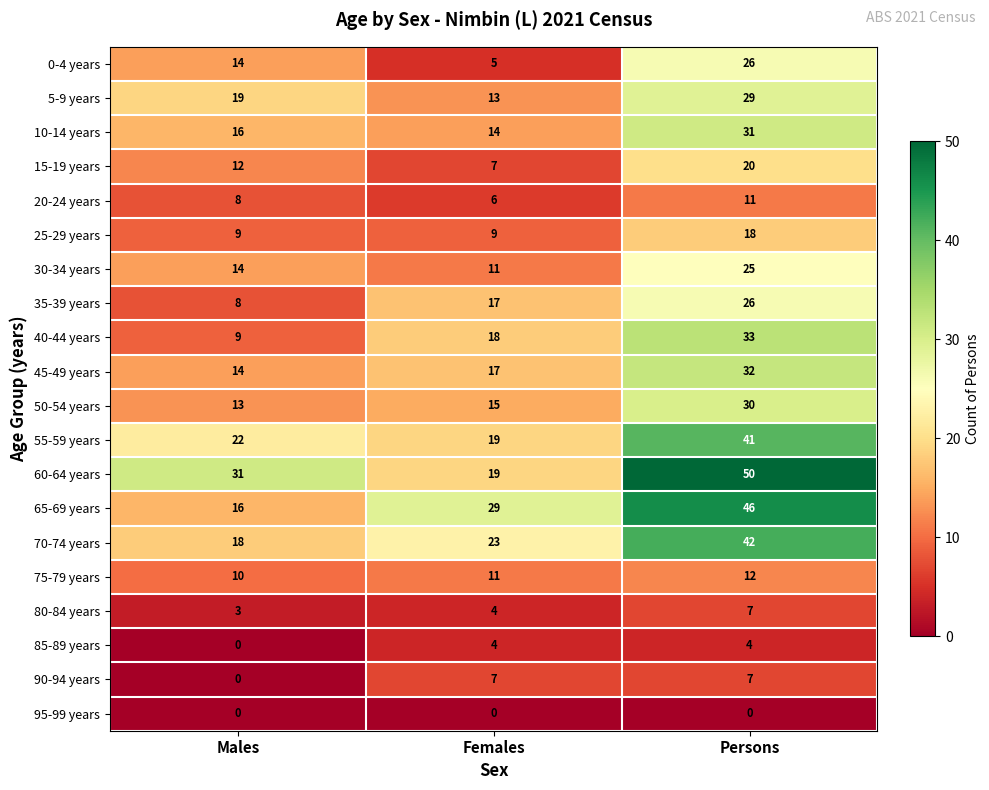

What is the total value across all series at Females?

248